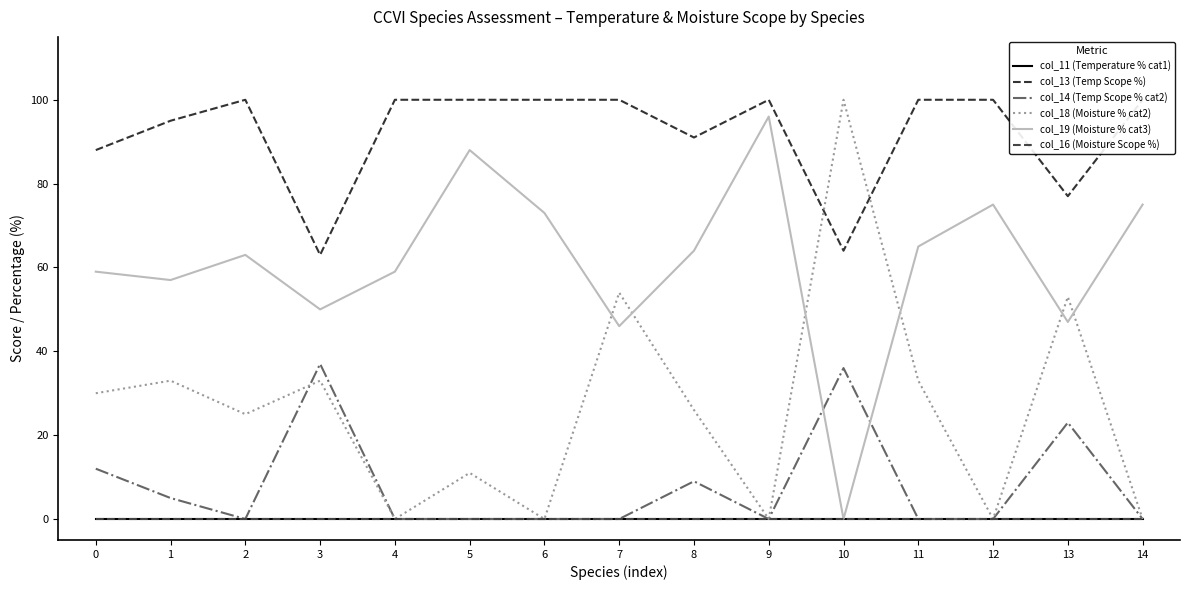

What is the difference between the maximum and minimum values in the col_14 (Temp Scope % cat2) series?

37